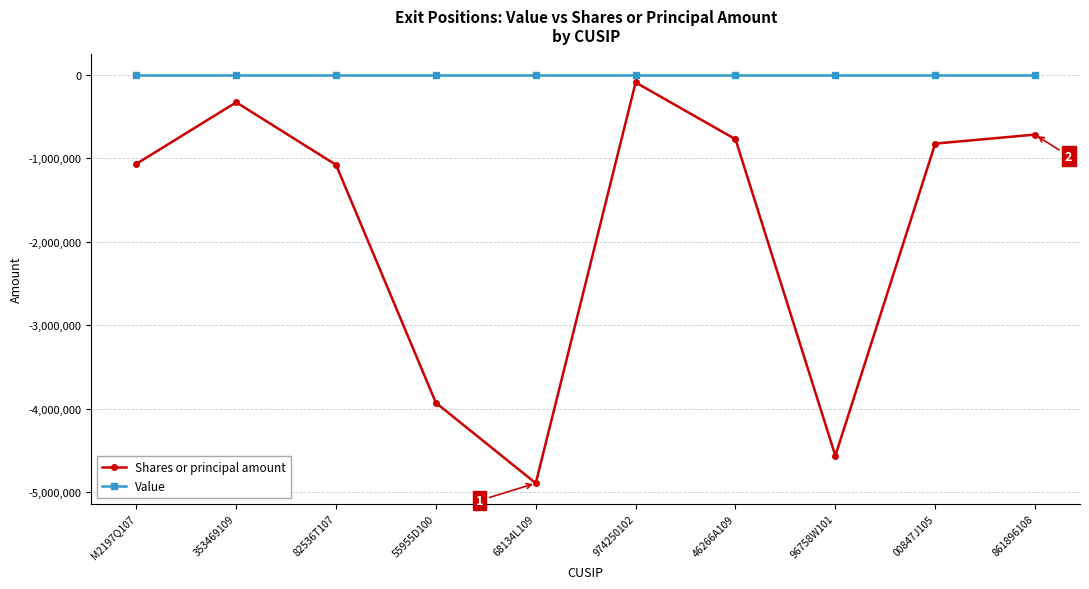

True or false: Shares or principal amount and Value cross at least once.

False